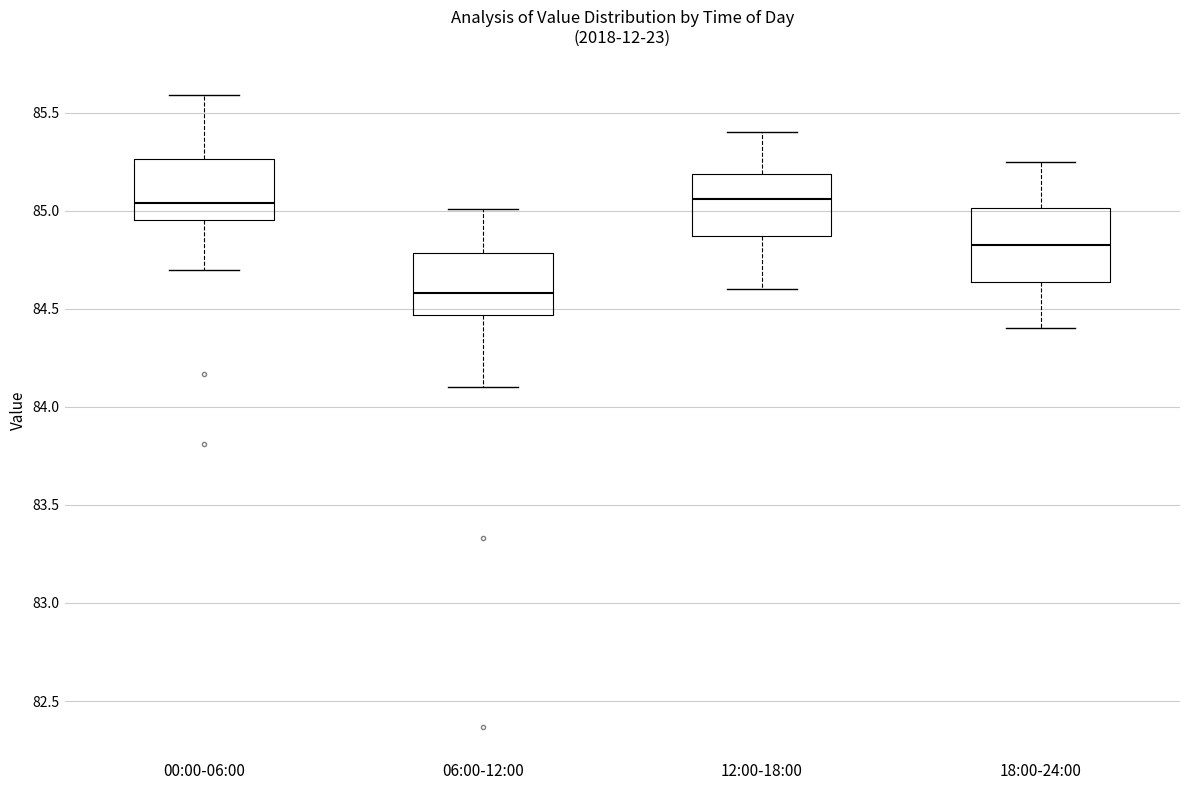

Reading left to right, read every box against the y-axis: the position of its median line, the range the box covers, and the ends of its whiskers. The values are not printed on the chart, so give them approximately, as read against the axis.

00:00-06:00: median 85.05, box 84.95 to 85.25, whiskers 84.70 to 85.60
06:00-12:00: median 84.60, box 84.45 to 84.80, whiskers 84.10 to 85.00
12:00-18:00: median 85.05, box 84.85 to 85.20, whiskers 84.60 to 85.40
18:00-24:00: median 84.85, box 84.65 to 85.00, whiskers 84.40 to 85.25